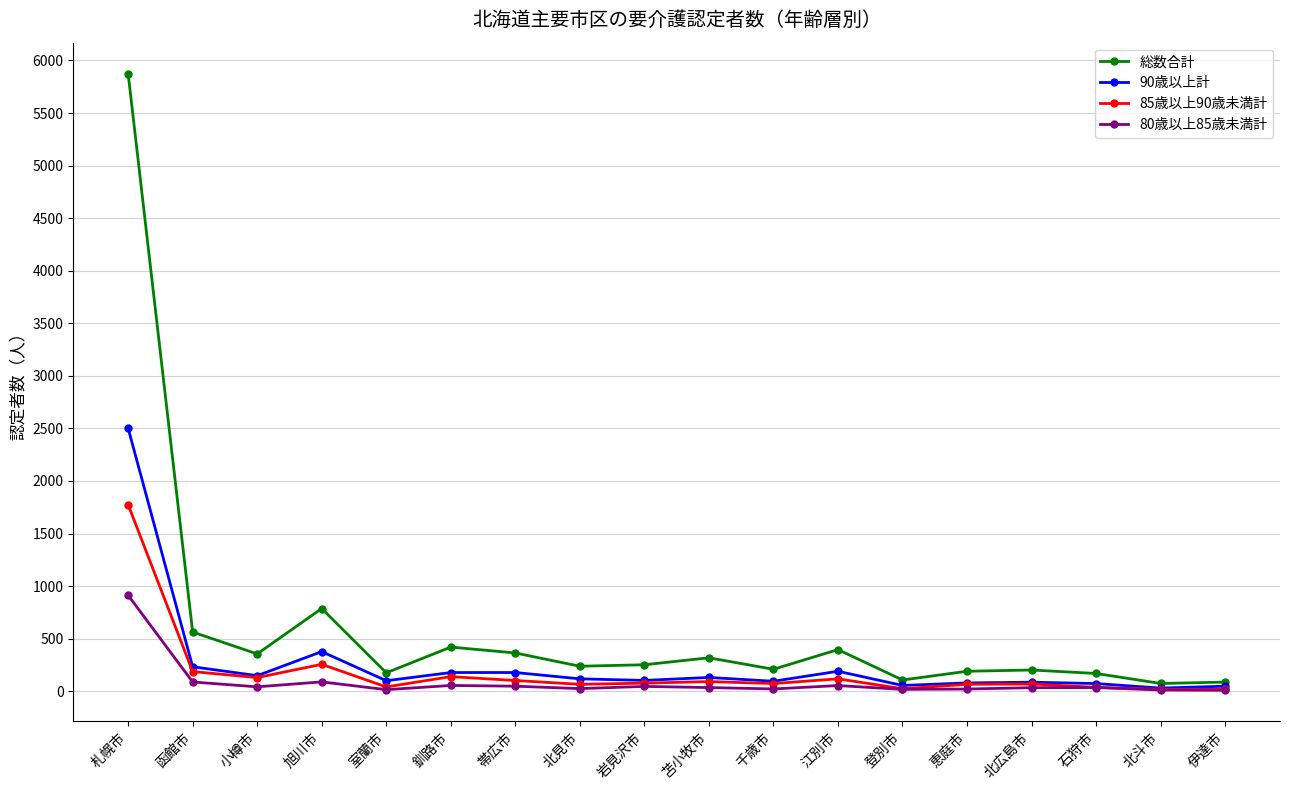

Which series has the largest total across all categories?

総数合計